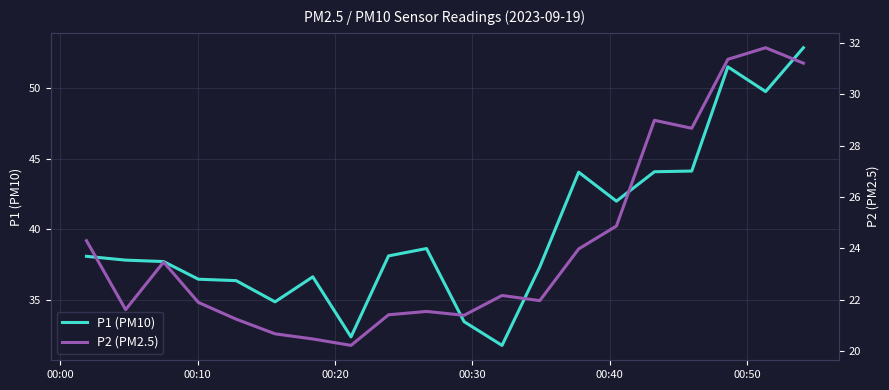

What is the maximum value for P1 (PM10)?

52.9